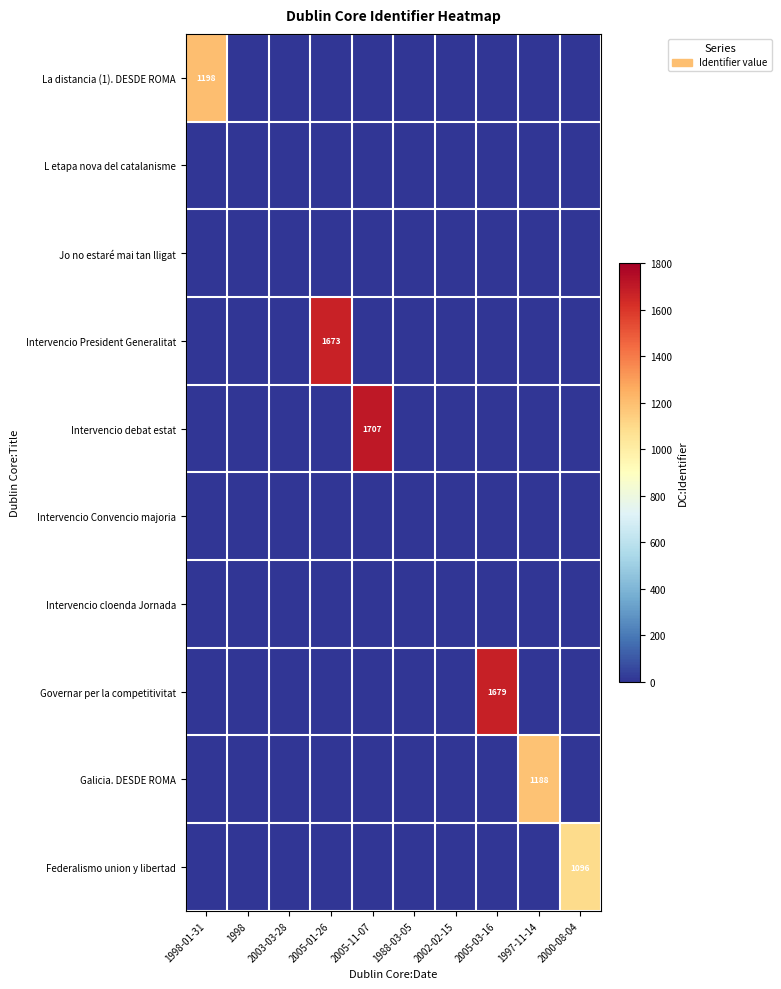

True or false: Intervencio debat estat has a value of 1707 at 2005-11-07.

True